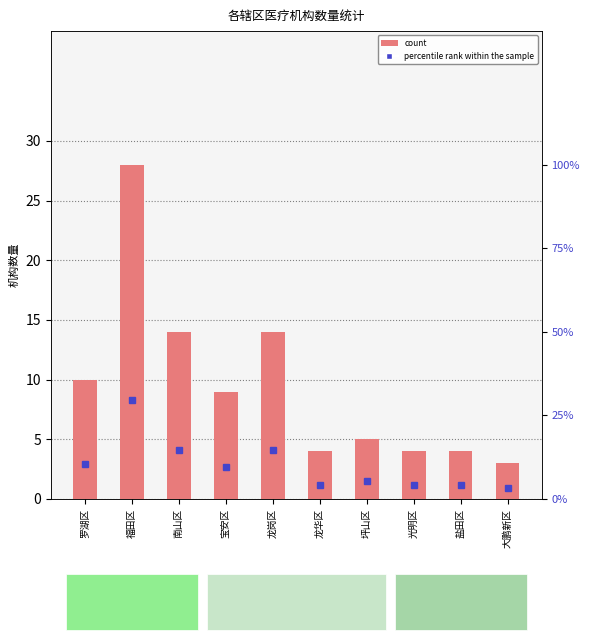

How many data points in percentile rank within the sample are above 9?

5